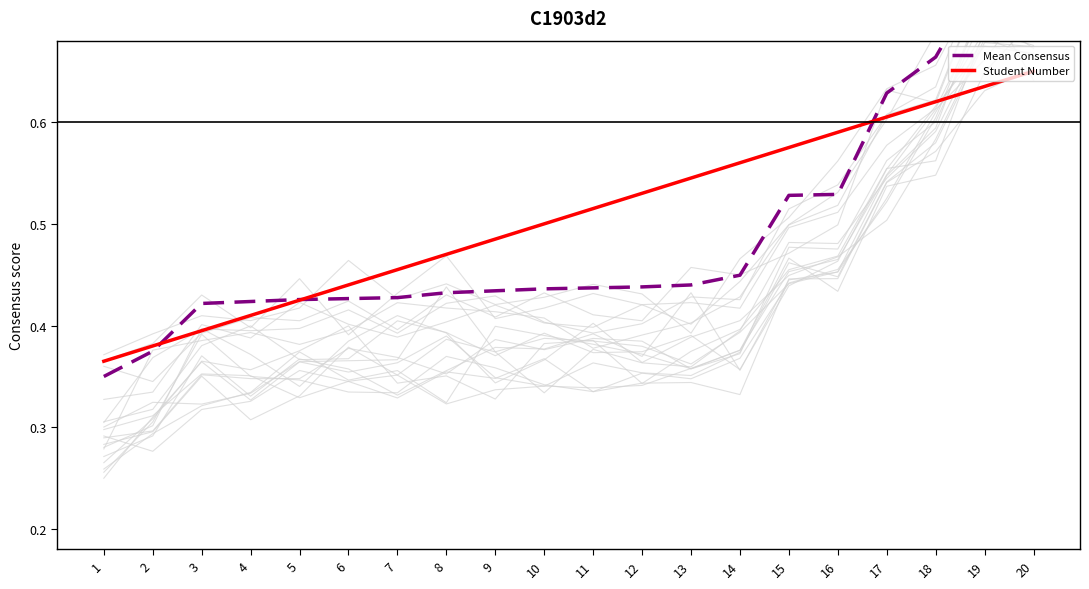

What is the approximate value of Mean Consensus at 17?

0.6